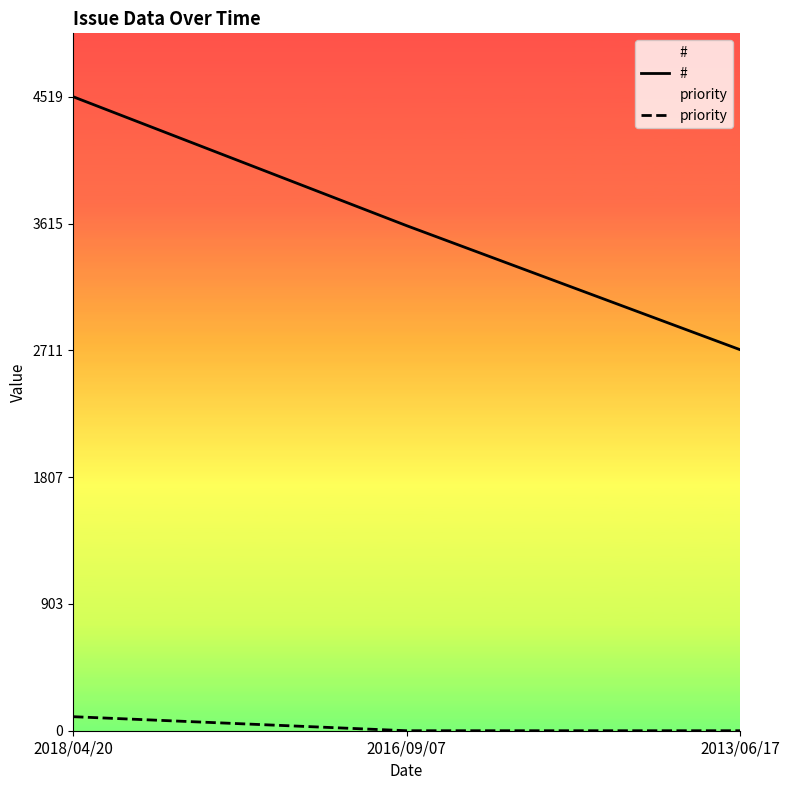

Where is # nearest to the value 3617?

2016/09/07